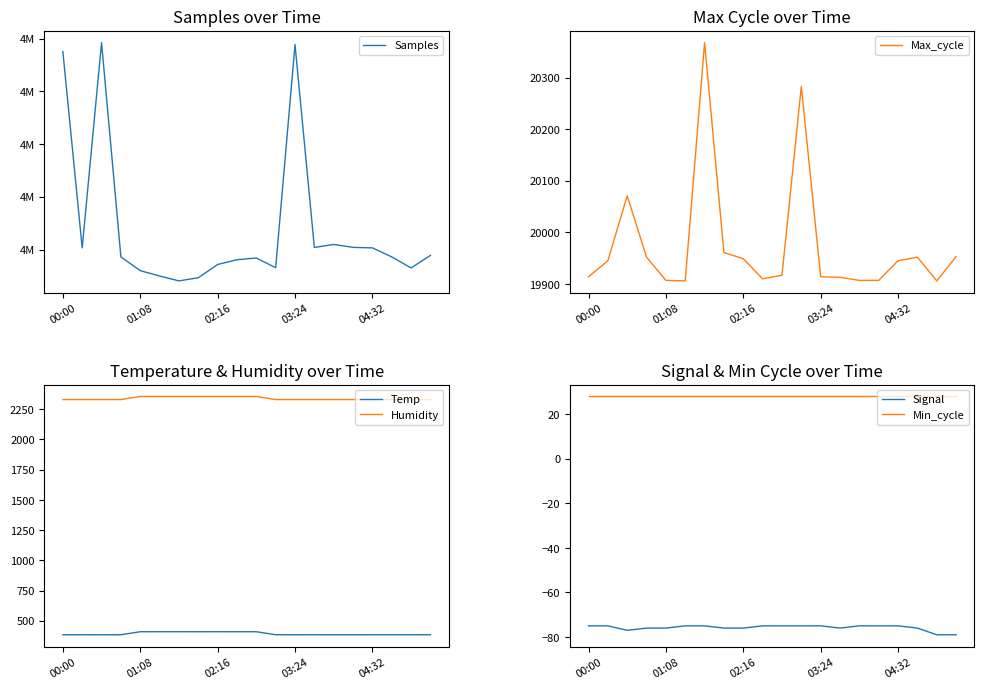

Which category has the lowest value in the Temp series?

00:00